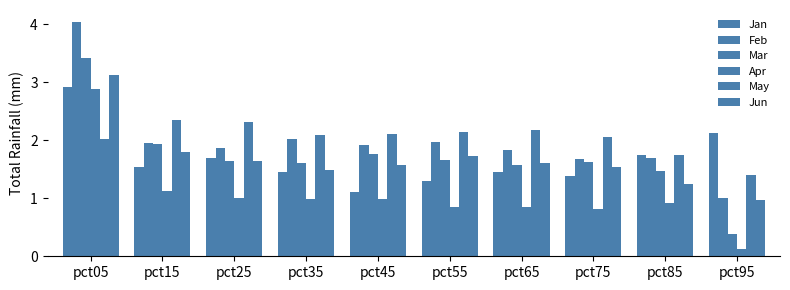

Is it true that Jan equals 5.2 at pct05?

False